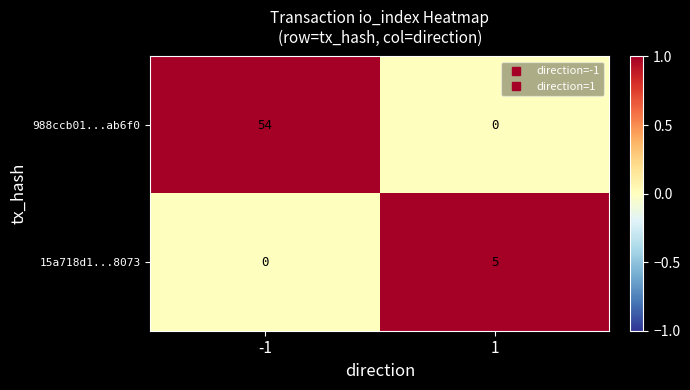

At how many categories does at least one series exceed 14?

1